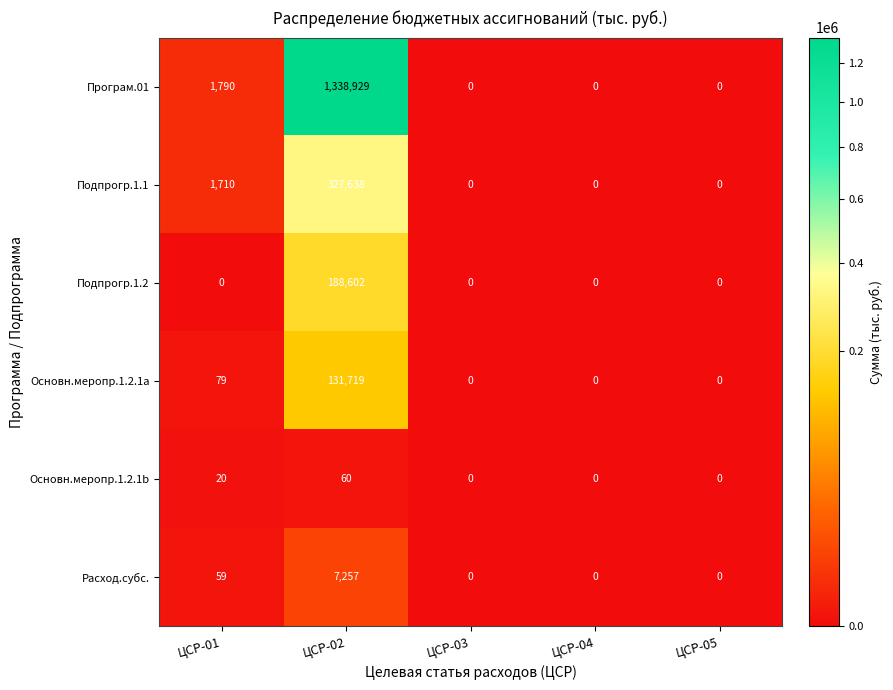

Reading left to right, list all the values displayed in this chart.

Програм.01: 1790	1338929	0	0	0
Подпрогр.1.1: 1710	327638	0	0	0
Подпрогр.1.2: 0	188602	0	0	0
Основн.меропр.1.2.1a: 79	131719	0	0	0
Основн.меропр.1.2.1b: 20	60	0	0	0
Расход.субс.: 59	7257	0	0	0